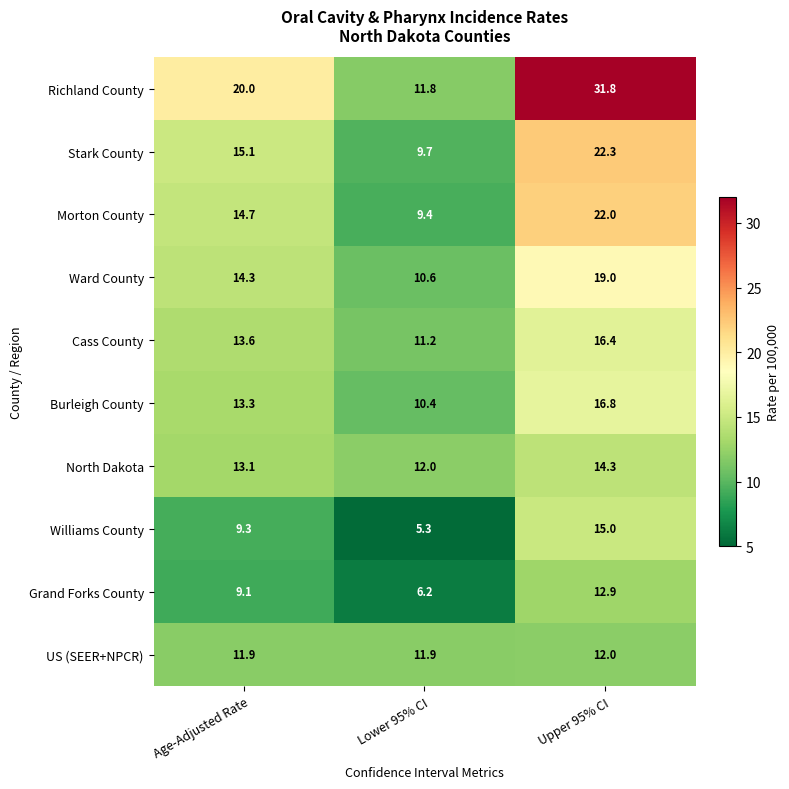

What is the greatest value displayed?

31.8